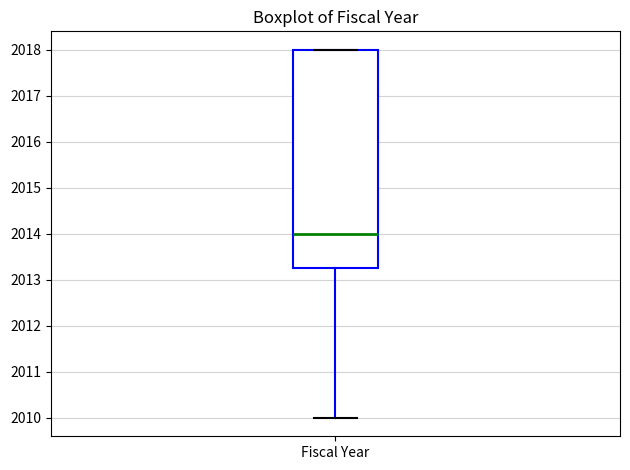

Transcribe this box plot: give where the median line is, the range the box spans, and where the two whiskers end, as read against the y-axis. The values are not printed on the chart, so give them approximately, as read against the axis.

median 2014.0, box 2013.3 to 2018.0, whiskers 2010.0 to 2018.0